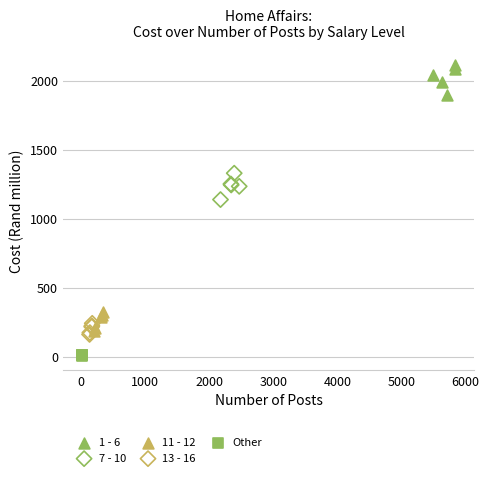

What are all the series names shown in the legend?

1 - 6, 7 - 10, 11 - 12, 13 - 16, Other